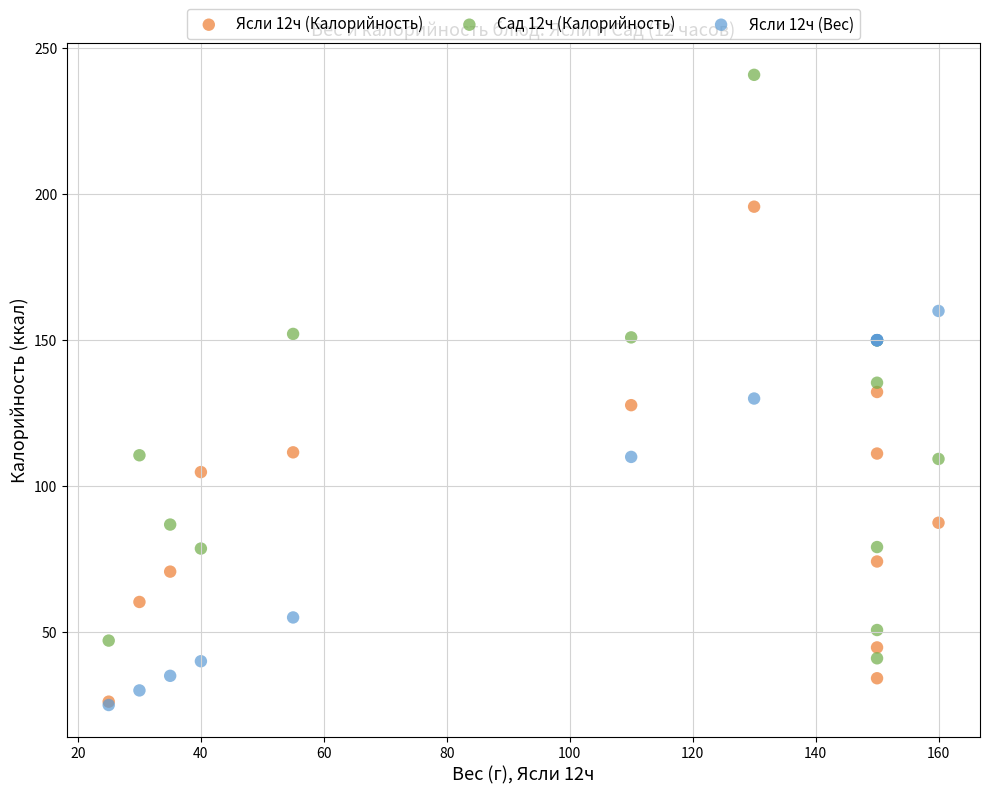

Which series reaches the maximum Y coordinate?

Сад 12ч (Калорийность)